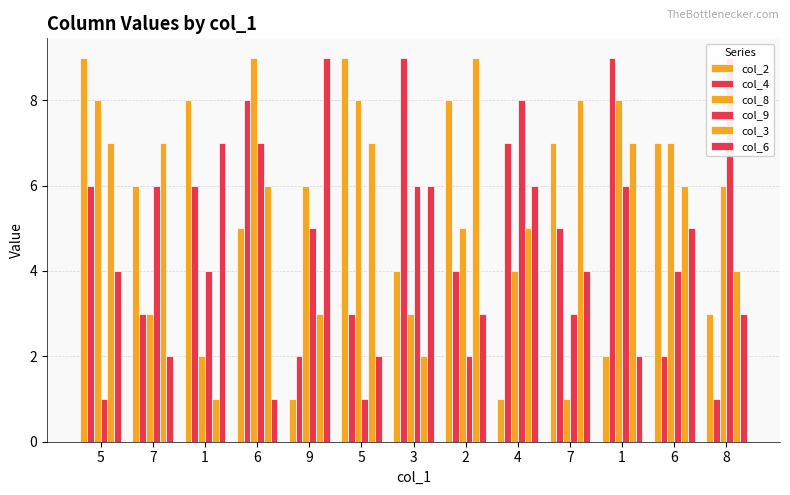

Which has a higher value, 1 or 4?

1